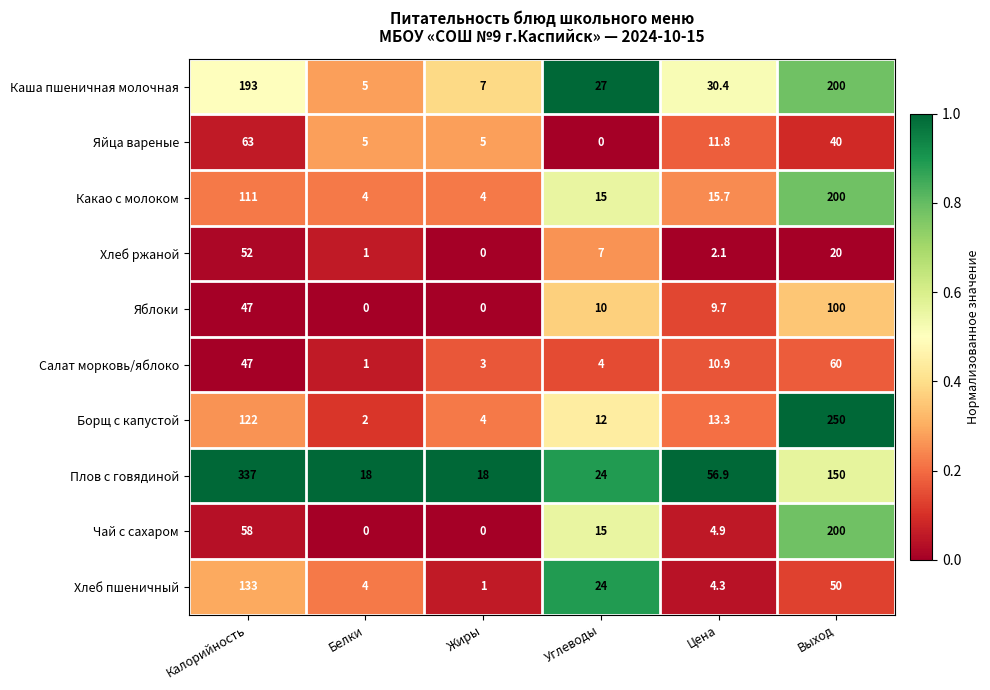

At Цена, list the series in order from largest to smallest.

Плов с говядиной, Каша пшеничная молочная, Какао с молоком, Борщ с капустой, Яйца вареные, Салат морковь/яблоко, Яблоки, Чай с сахаром, Хлеб пшеничный, Хлеб ржаной